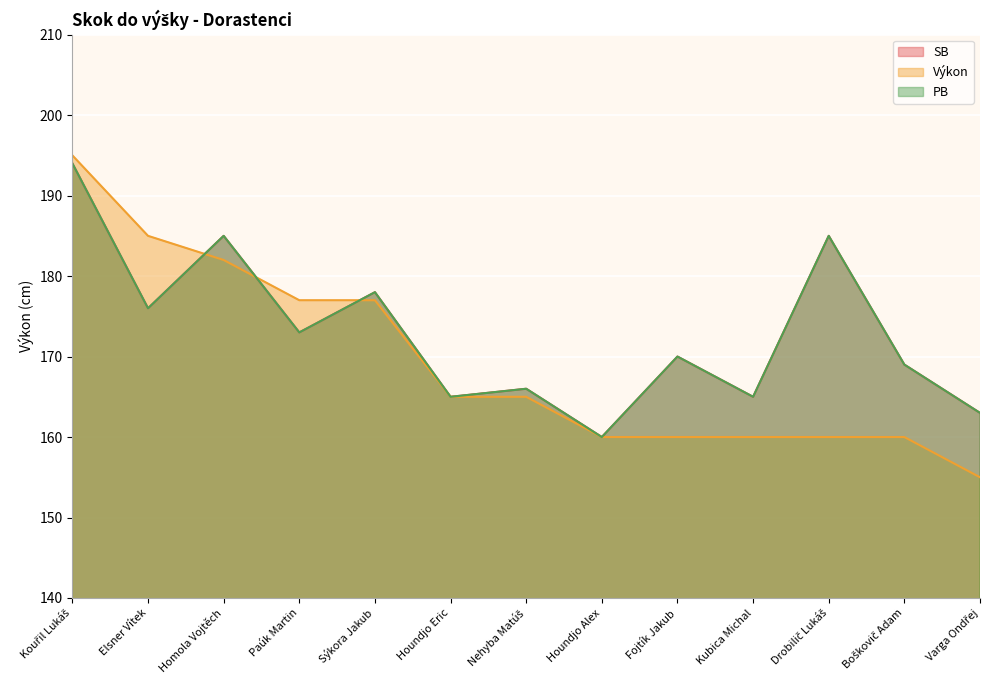

Which category has the highest value in the SB series?

Kouřil Lukáš